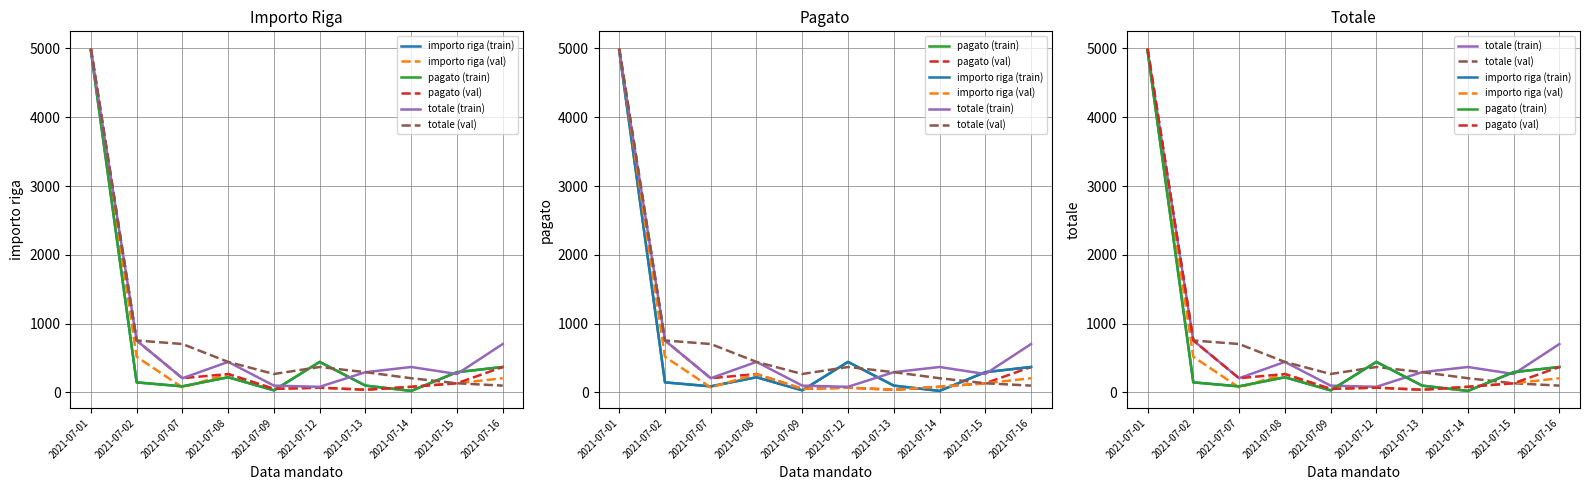

Is it true that importo riga (train) equals 63.8 at 2021-07-13?

False